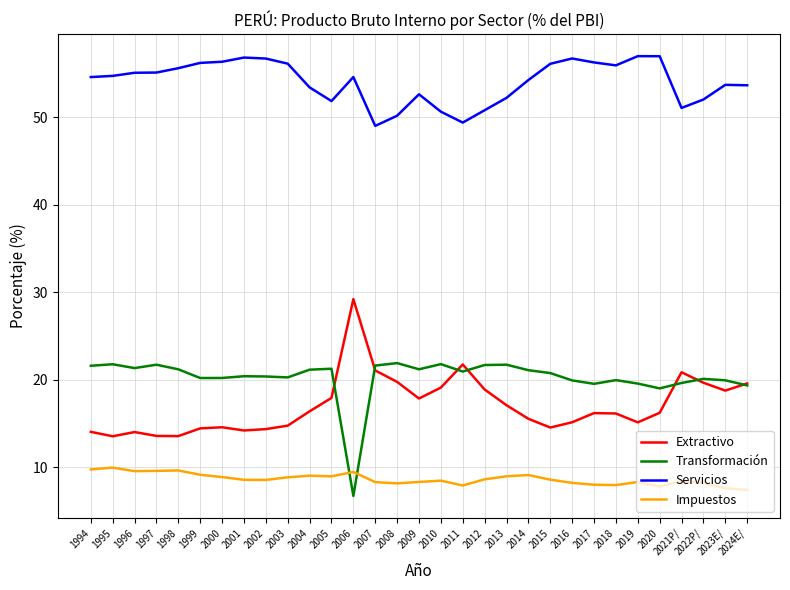

What is the difference between the highest and lowest values at 2001?

48.3